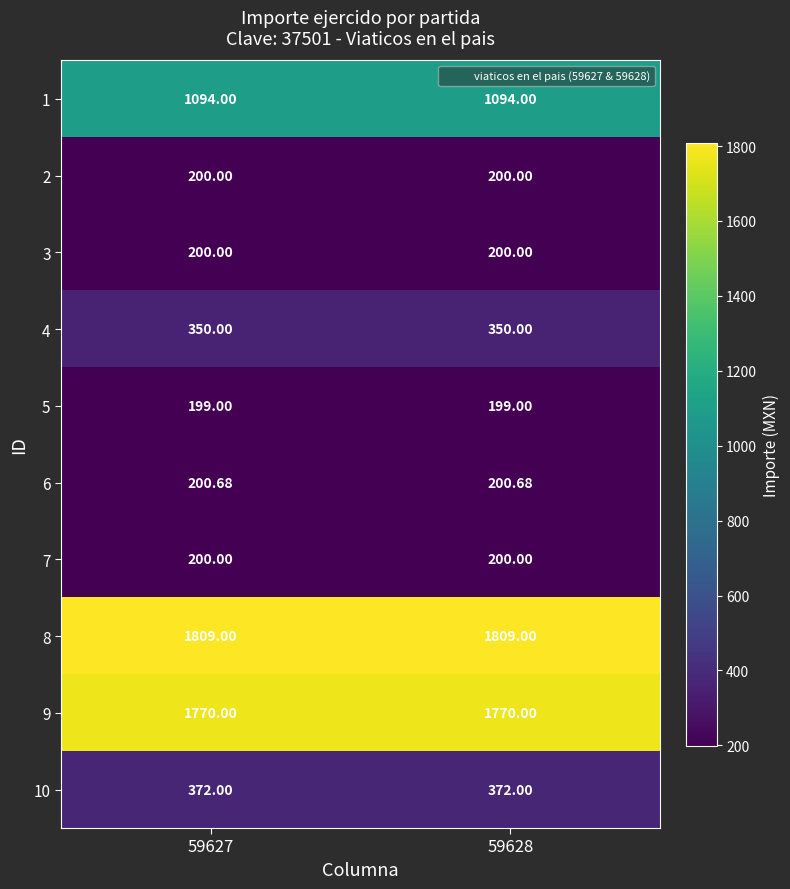

Is the value of 6 at 59628 greater than the value of 4 at 59628?

No